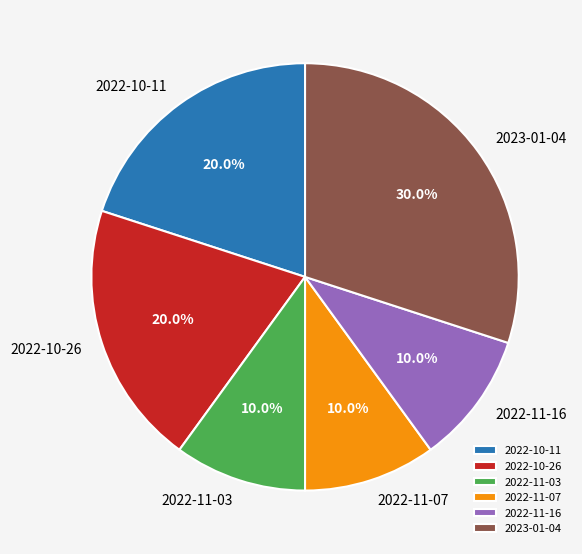

To the nearest percent, what is the difference between the 2022-11-16 and 2022-10-26 slice percentages?

10%